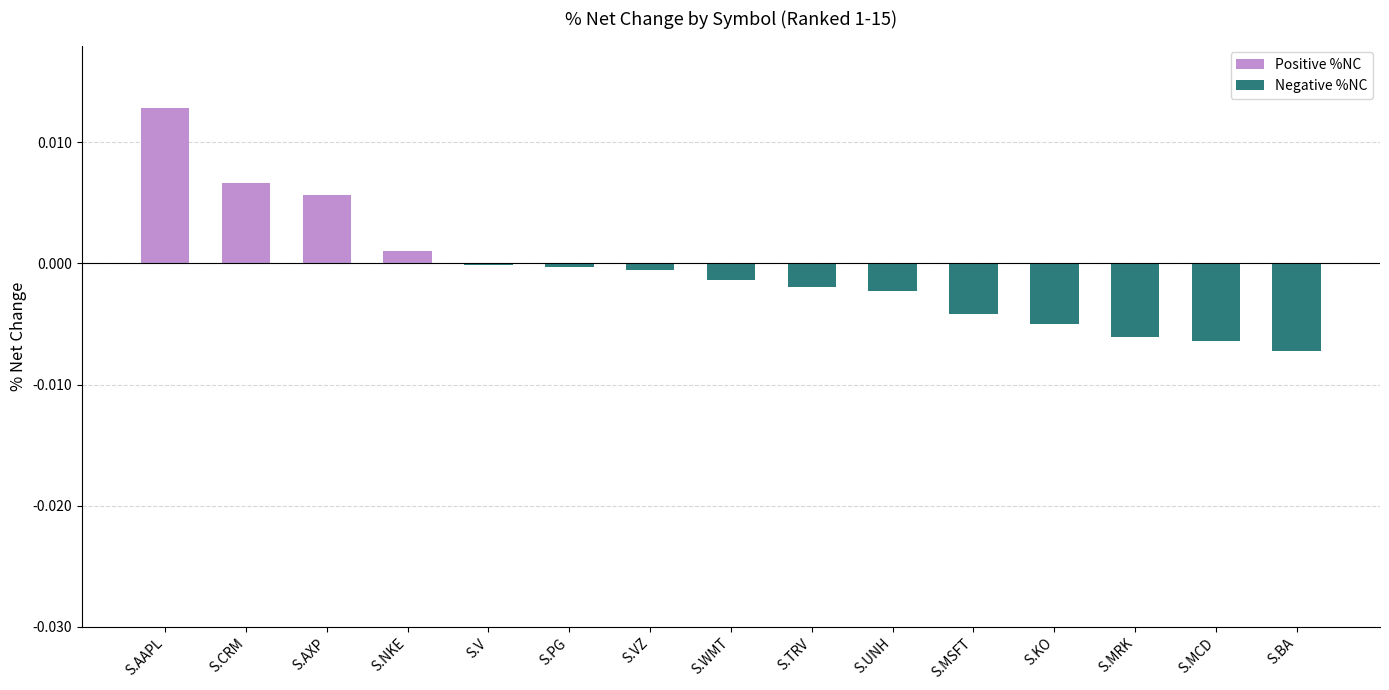

Which category has the highest value across all series?

S.AAPL